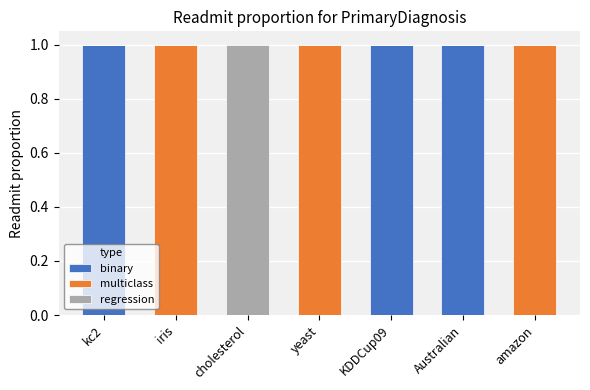

Reading left to right, list the values for the binary series.

kc2=1	iris=0	cholesterol=0	yeast=0	KDDCup09=1	Australian=1	amazon=0